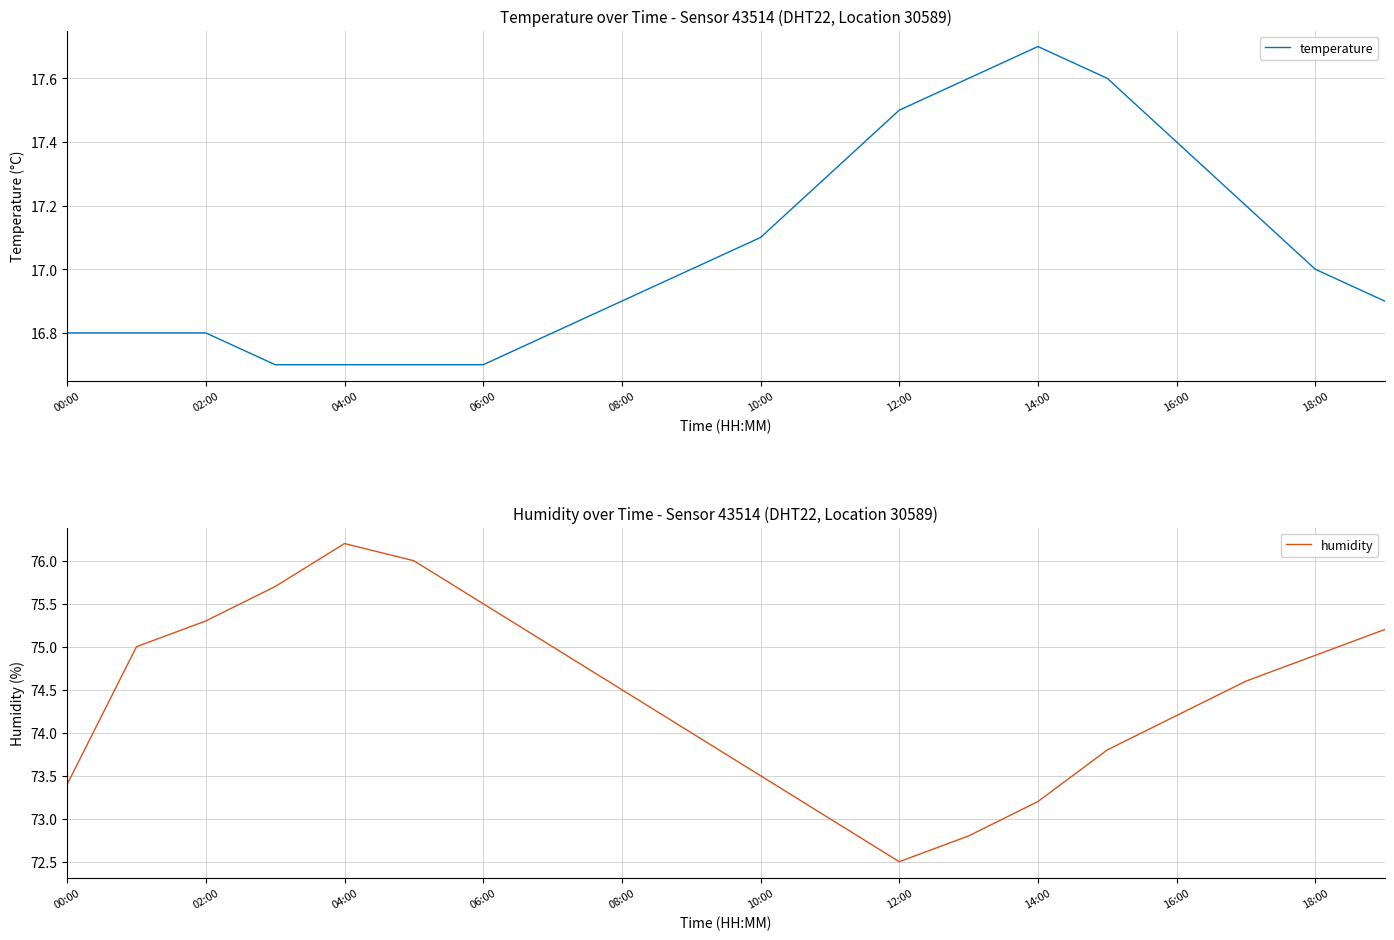

True or false: temperature has a value of 11.2 at 14:00.

False